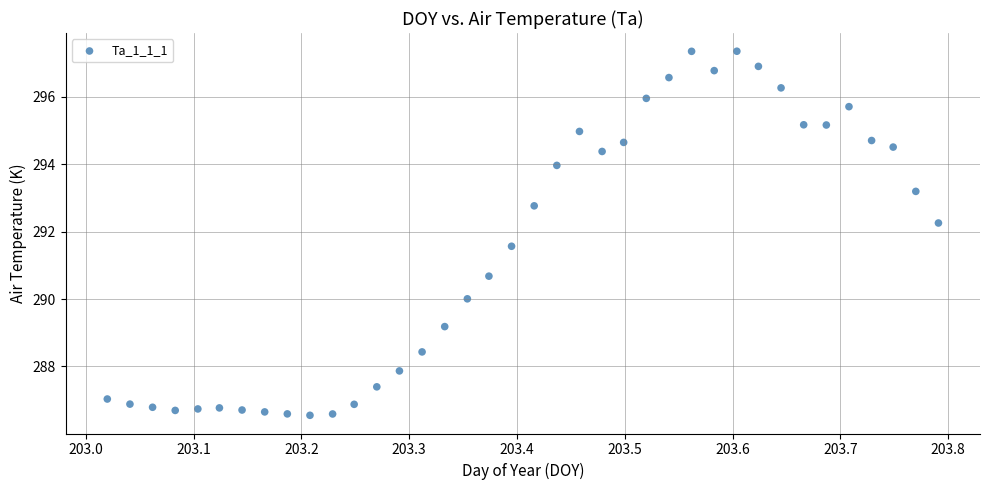

What is the range of Y values (max minus min)?

10.8